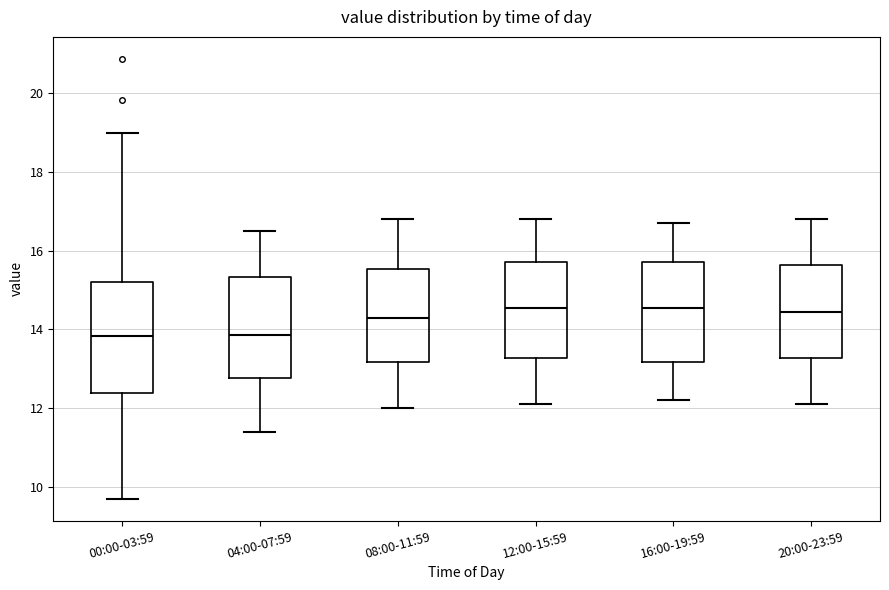

Reading left to right, transcribe this box plot: for each box, give where its median line is, the range the box spans, and where its two whiskers end, as read against the y-axis. The values are not printed on the chart, so give them approximately, as read against the axis.

00:00-03:59: median 13.8, box 12.4 to 15.2, whiskers 9.8 to 19.0
04:00-07:59: median 13.8, box 12.8 to 15.4, whiskers 11.4 to 16.6
08:00-11:59: median 14.4, box 13.2 to 15.6, whiskers 12.0 to 16.8
12:00-15:59: median 14.6, box 13.2 to 15.8, whiskers 12.2 to 16.8
16:00-19:59: median 14.6, box 13.2 to 15.8, whiskers 12.2 to 16.8
20:00-23:59: median 14.4, box 13.2 to 15.6, whiskers 12.2 to 16.8